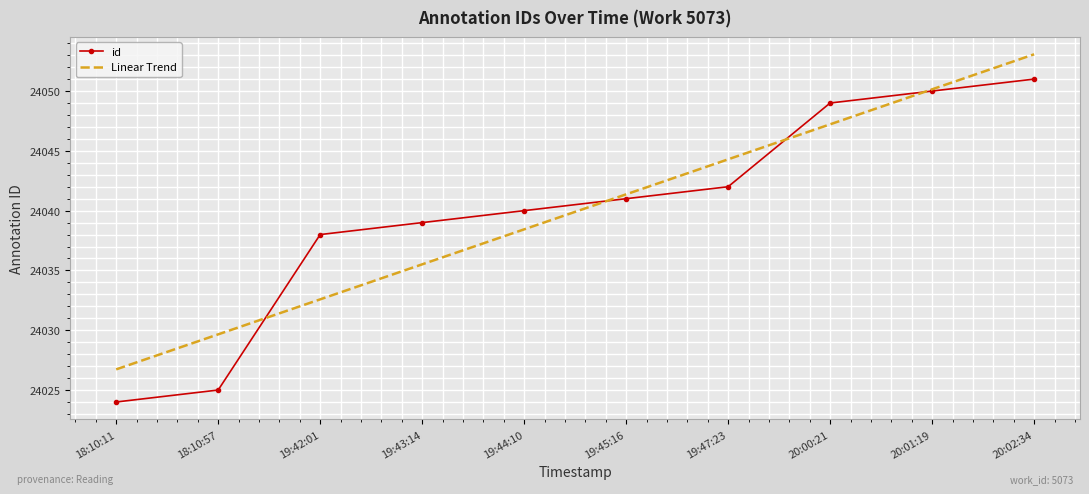

What is the difference between the highest and lowest values at 19:44:10?

1.6